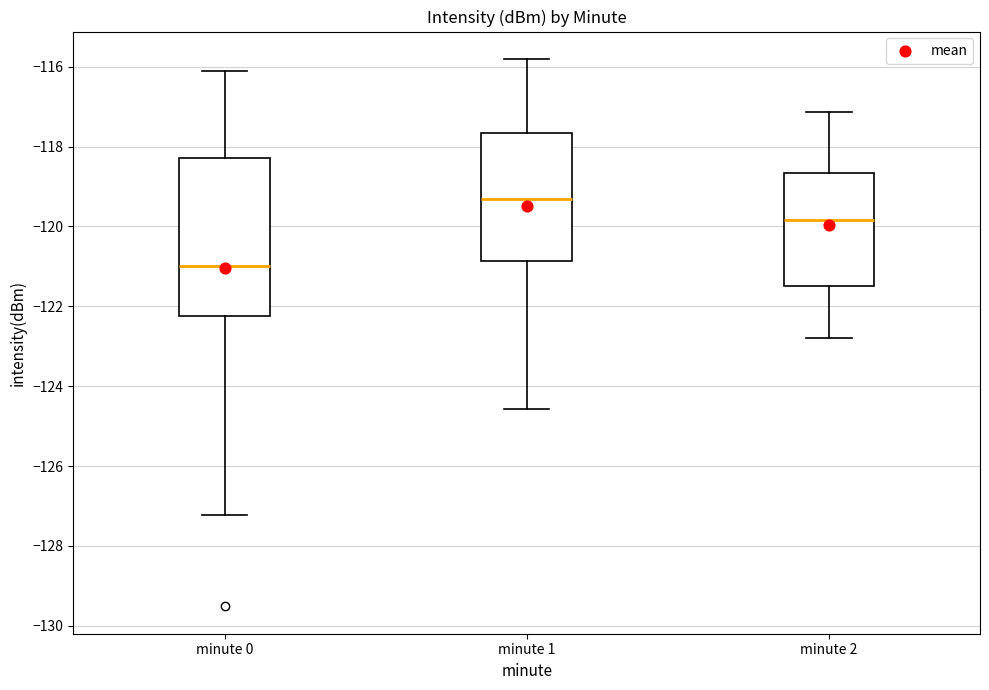

Which box is the tallest, from its lower edge to its upper edge?

minute 0